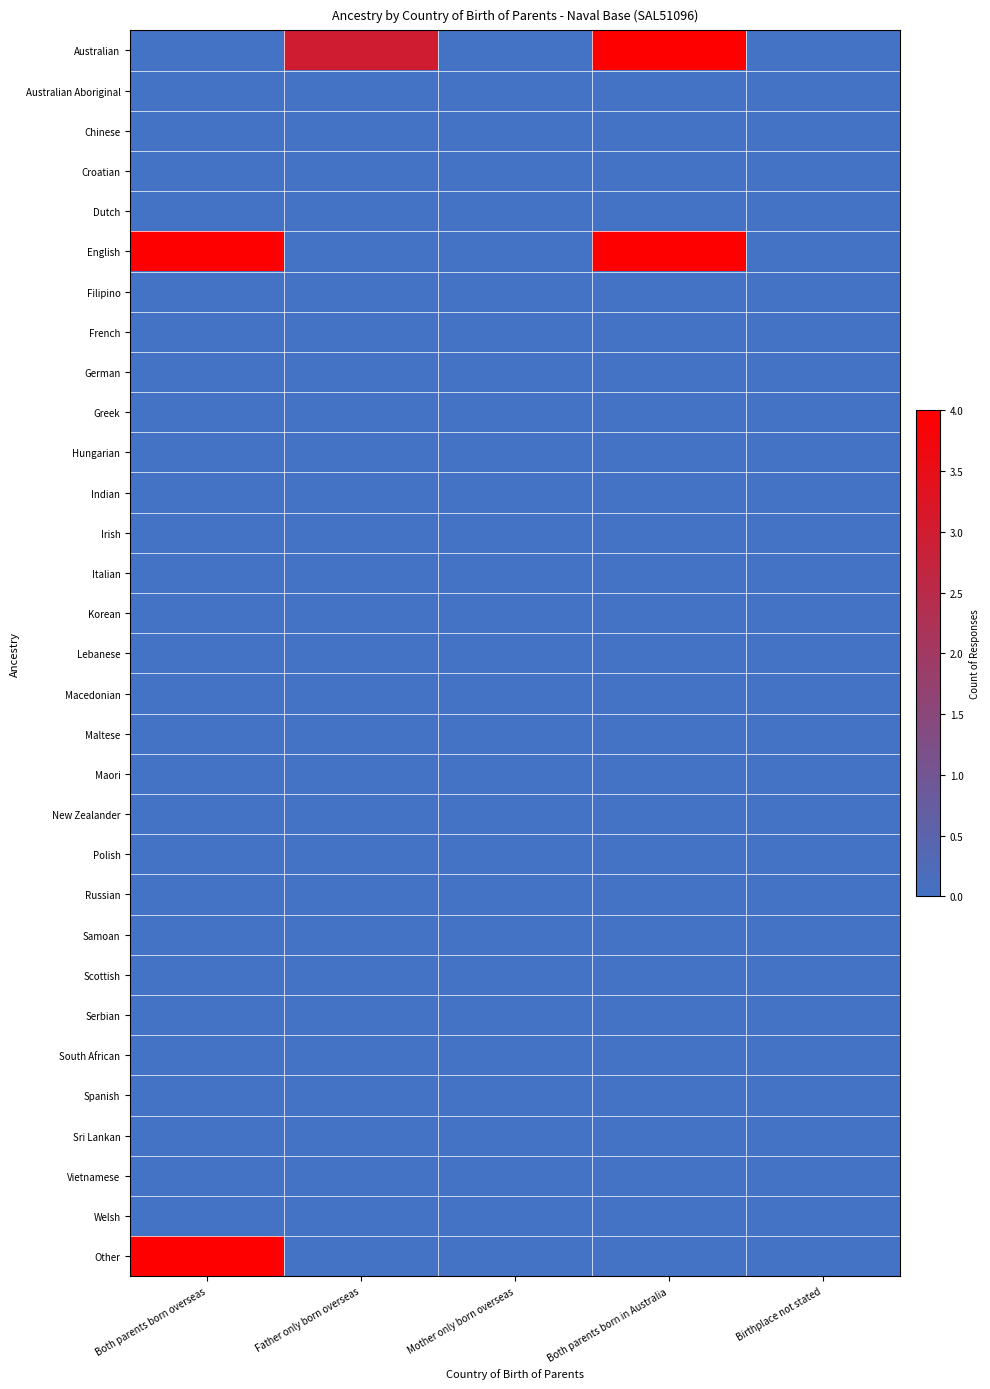

List the series in order of their peak value, lowest first.

Australian Aboriginal, Chinese, Croatian, Dutch, Filipino, French, German, Greek, Hungarian, Indian, Irish, Italian, Korean, Lebanese, Macedonian, Maltese, Maori, New Zealander, Polish, Russian, Samoan, Scottish, Serbian, South African, Spanish, Sri Lankan, Vietnamese, Welsh, Australian, English, Other